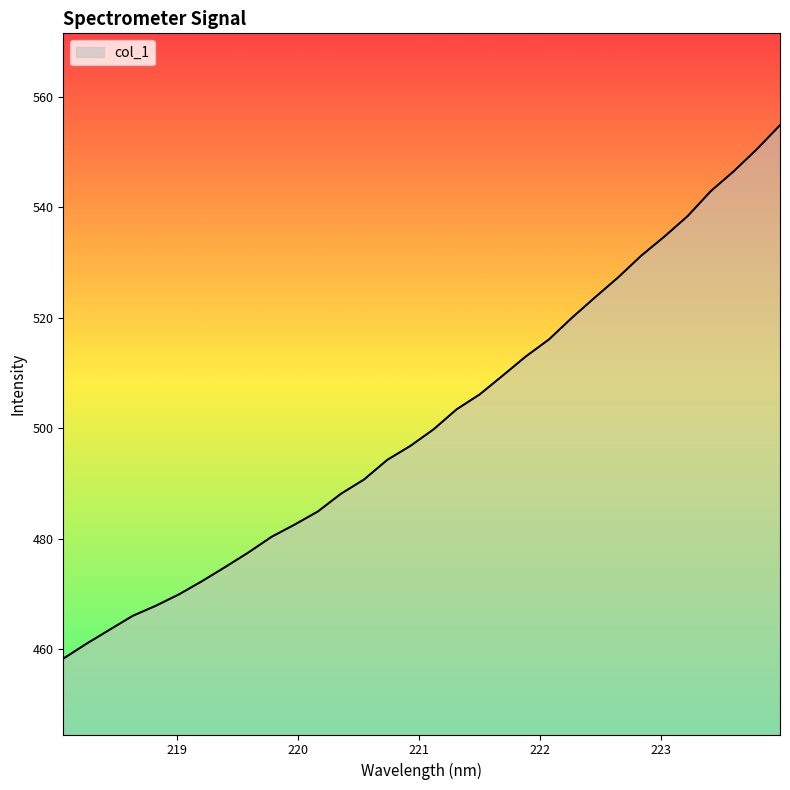

What is the smallest value displayed?

458.2